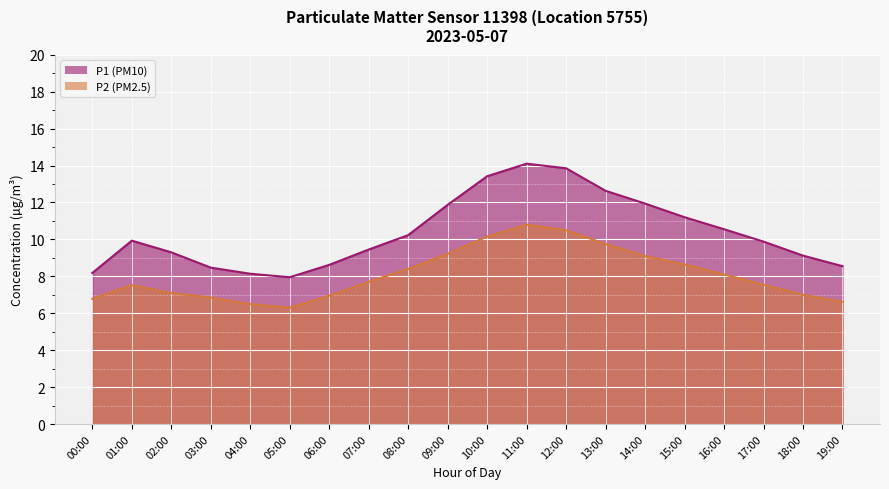

Reading right to left, what are all the values shown in this chart?

P1 (PM10): 8.6	9.1	9.9	10.6	11.2	11.9	12.6	13.8	14.1	13.4	11.9	10.2	9.4	8.6	8.0	8.1	8.5	9.3	9.9	8.2
P2 (PM2.5): 6.6	7.0	7.5	8.1	8.7	9.1	9.8	10.5	10.8	10.2	9.2	8.4	7.7	7.0	6.3	6.5	6.8	7.1	7.5	6.8